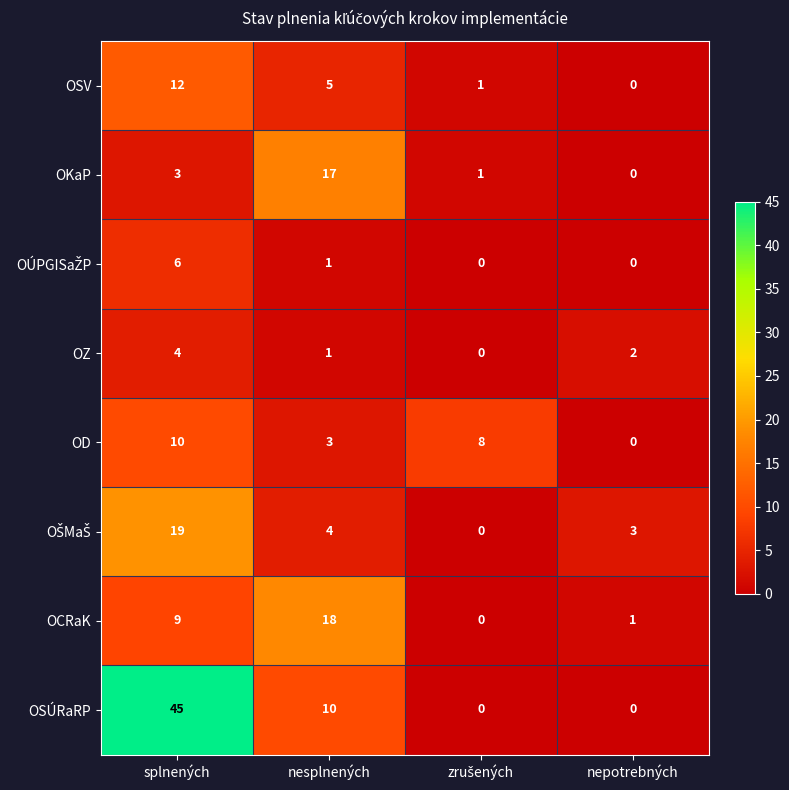

What is the difference between the maximum and minimum values in the OSV series?

12